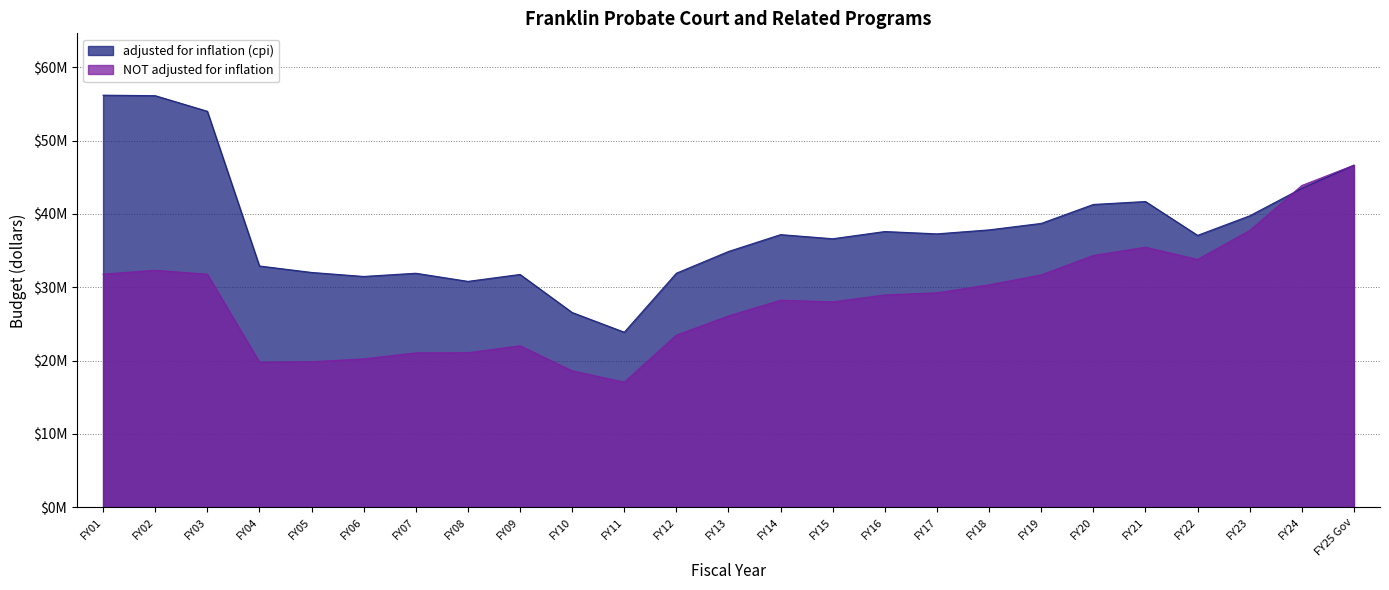

Where does the adjusted for inflation (cpi) series first go above 37186045?

FY01